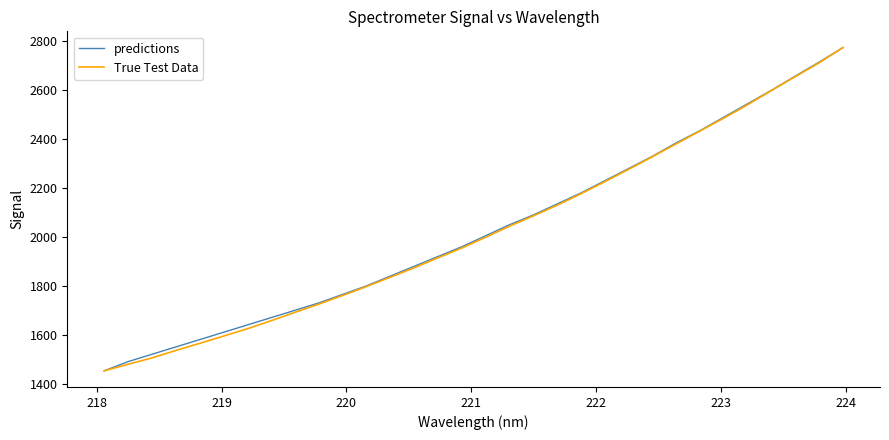

What is the lowest value of the predictions series?

1452.4